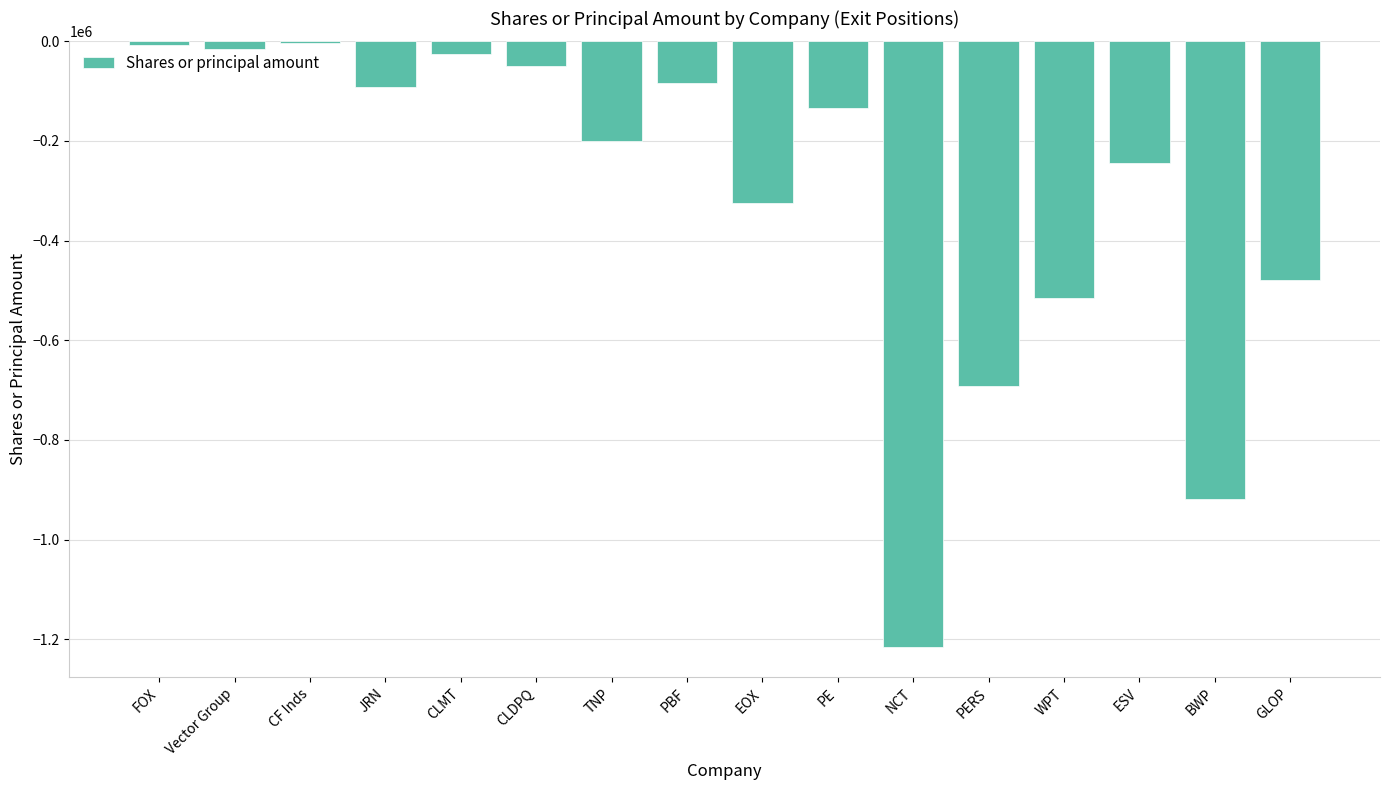

Reading left to right, transcribe all the data shown in this chart.

FOX=-8000	Vector Group=-16000	CF Inds=-2700	JRN=-91460	CLMT=-25000	CLDPQ=-50000	TNP=-200000	PBF=-82600	EOX=-325000	PE=-133473	NCT=-1215757	PERS=-692733	WPT=-514305	ESV=-245000	BWP=-918000	GLOP=-479000